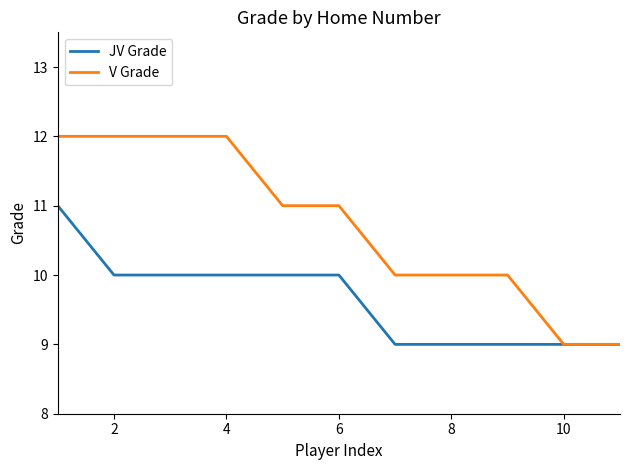

What is the maximum value for JV Grade?

11